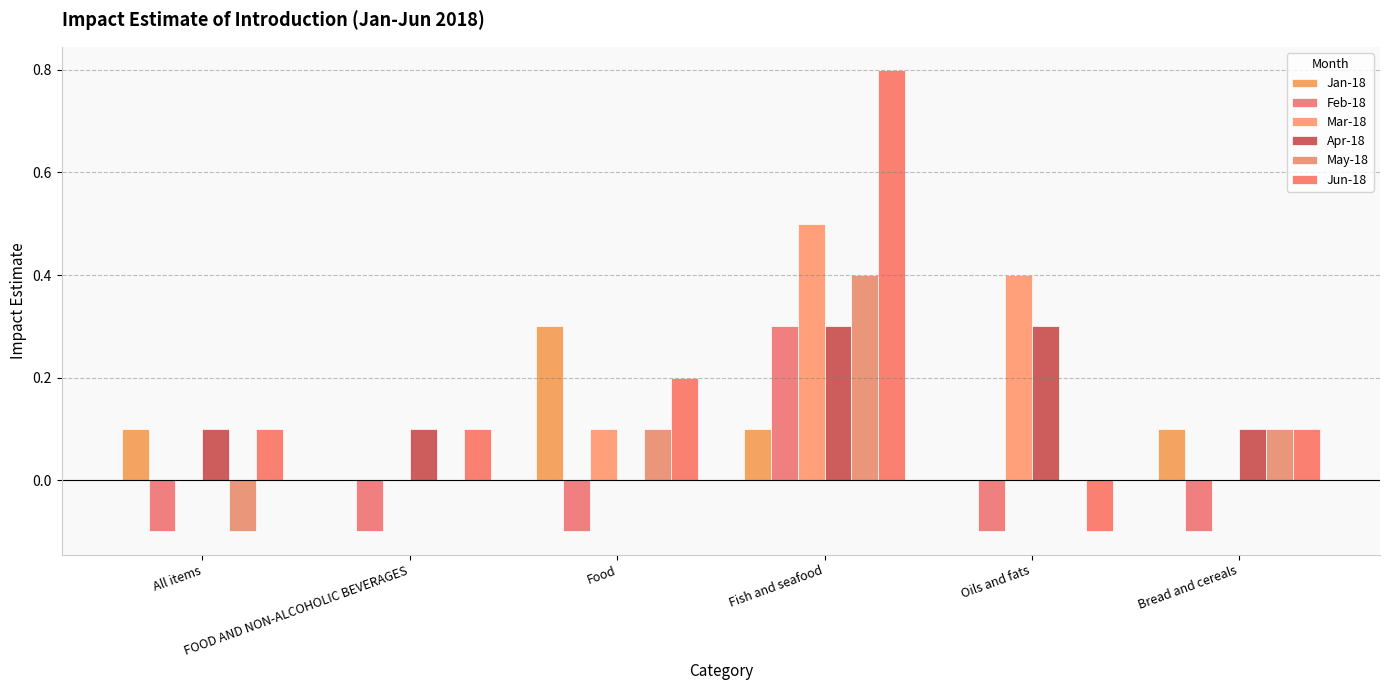

What is the lowest value of the Jun-18 series?

-0.1